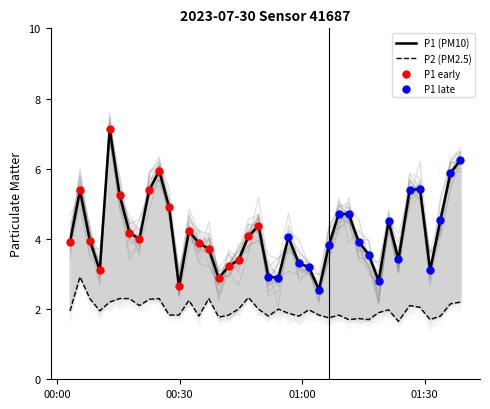

Which series reaches the maximum Y coordinate?

P1